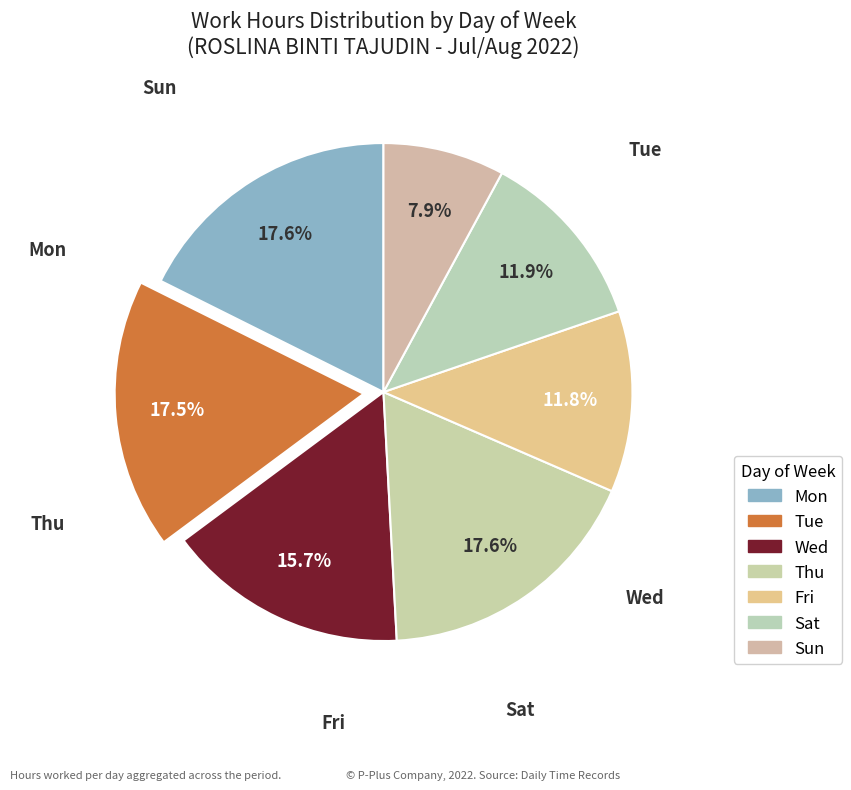

To the nearest percent, what portion does Sat represent?

12%